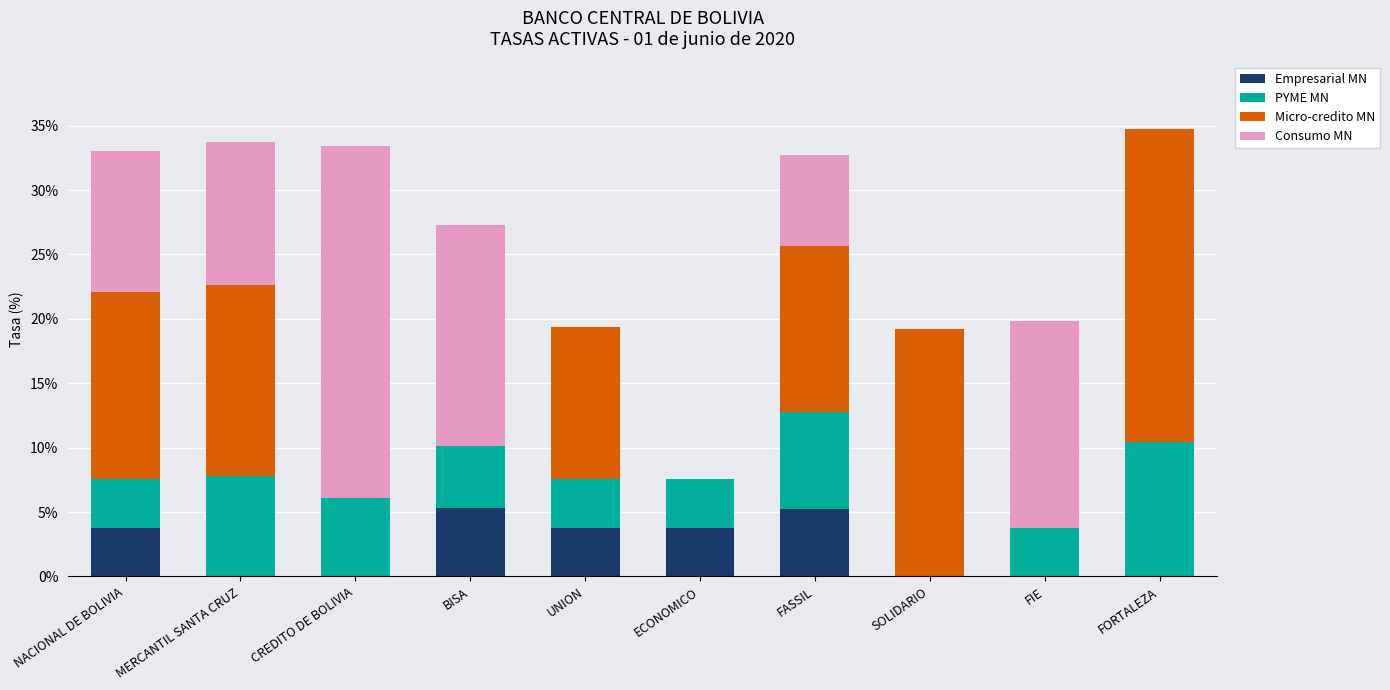

What is the highest value of the Empresarial MN series?

5.3